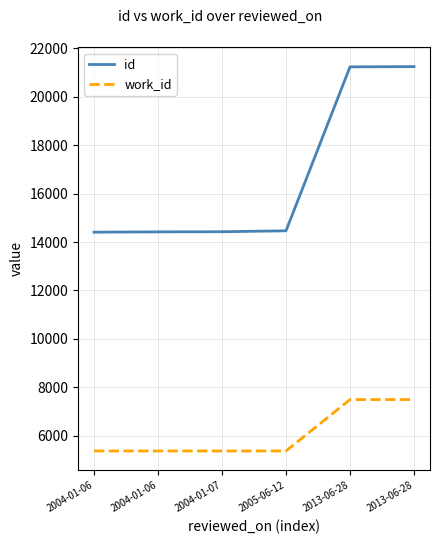

List the series in order of their peak value, highest first.

id, work_id